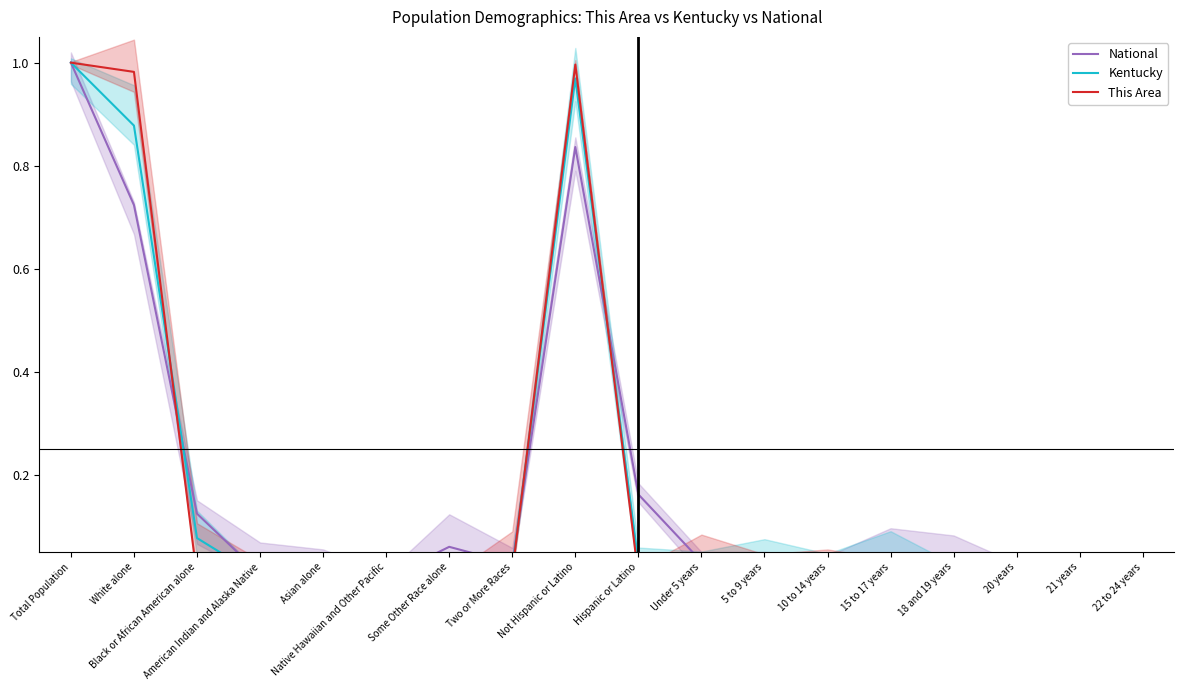

True or false: This Area and Kentucky cross at least once.

True